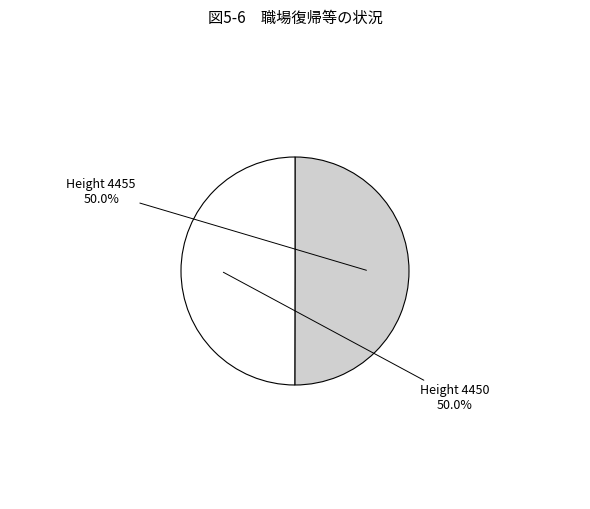

What is the ratio of the value at Height 4450 to the value at Height 4455?

1.0